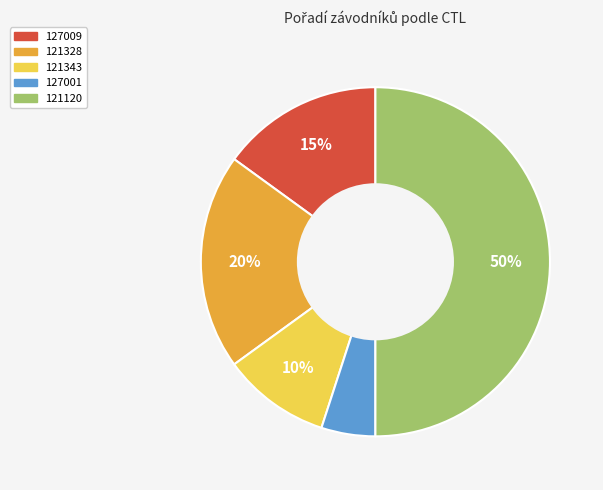

Is the sum of 121343 and 121120 greater than half?

Yes